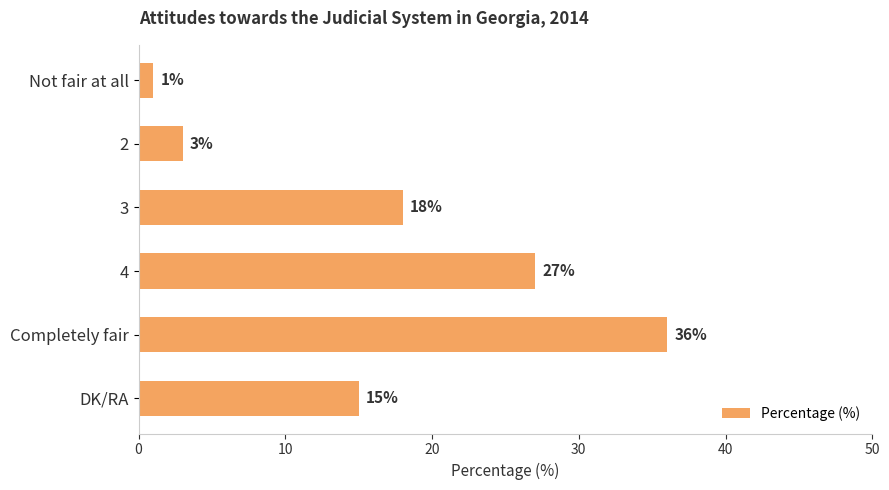

What is the label of the 3rd bar from the bottom?

4